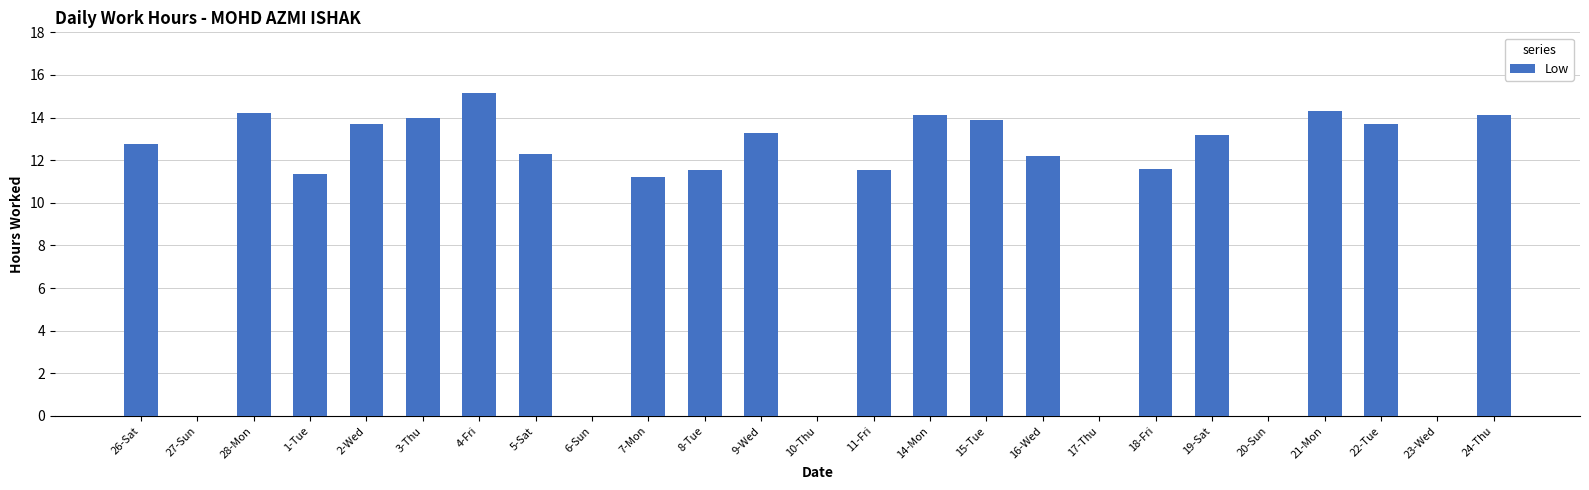

Are the bars horizontal?

No